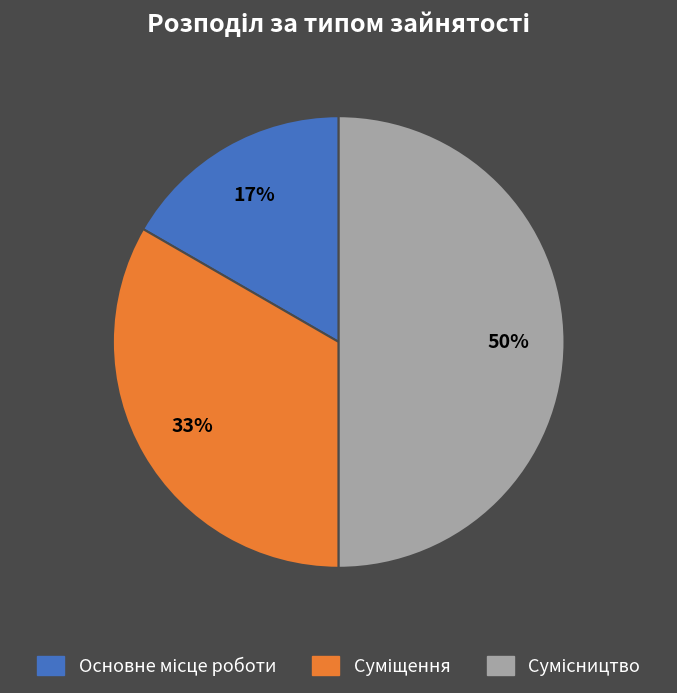

To the nearest percent, what is the difference between the largest and smallest slice percentages?

33%